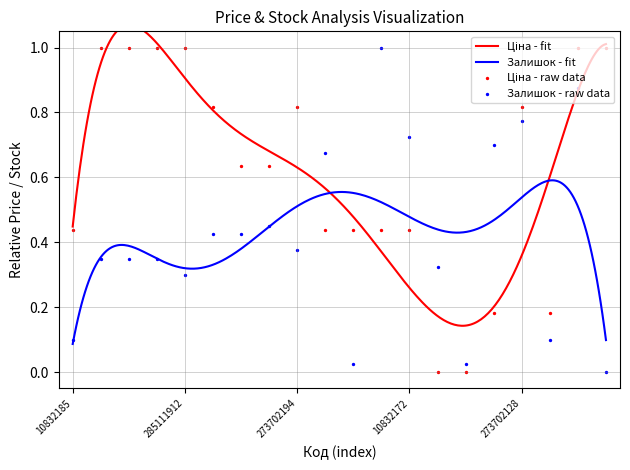

Which series contains the lowest Y value?

Ціна